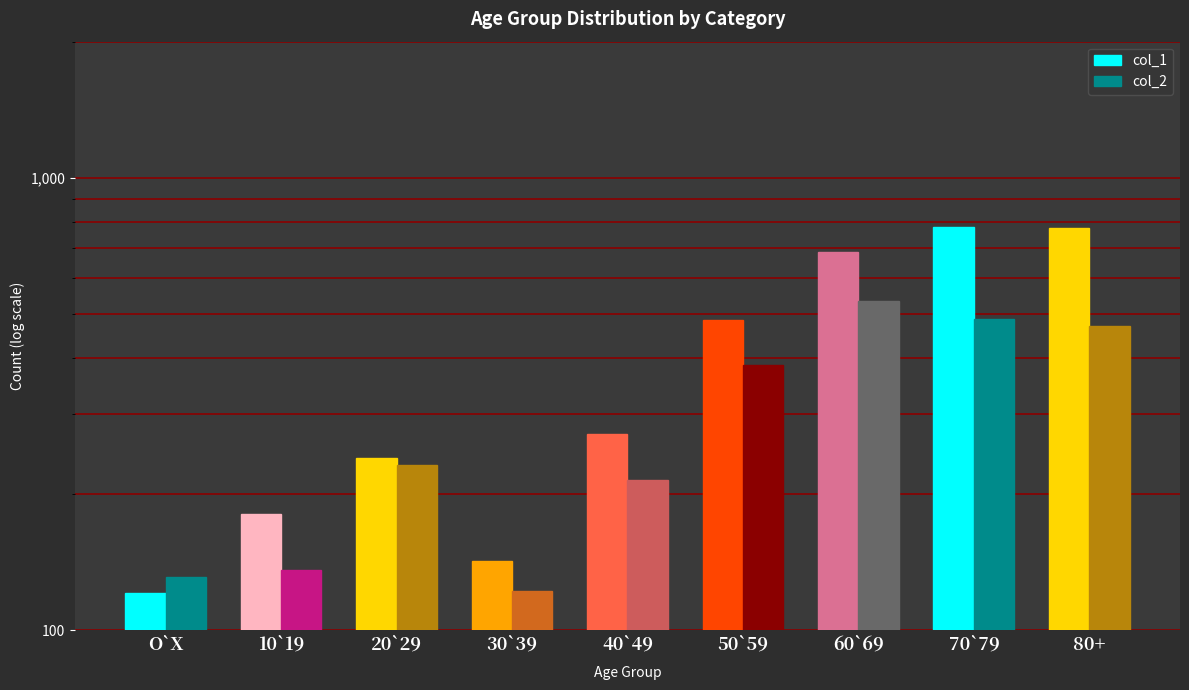

At which category does the chart reach its peak across all series?

70`79